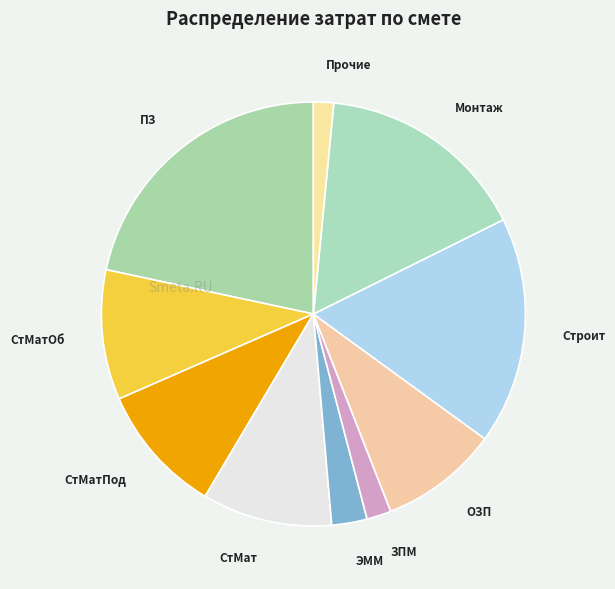

Which category has the biggest portion of the pie?

ПЗ